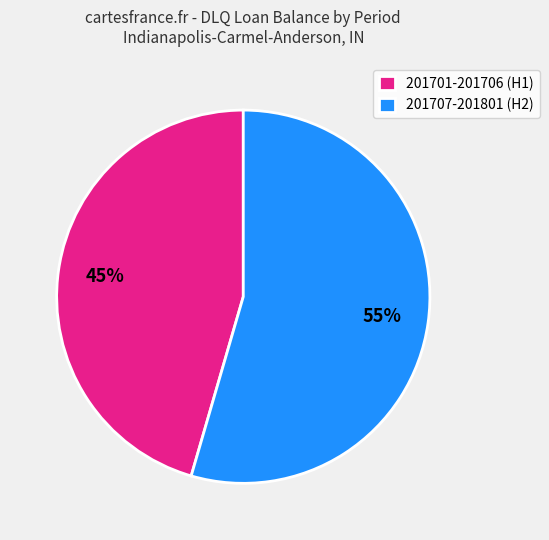

Rank the categories by value from lowest to highest.

201701-201706 (H1), 201707-201801 (H2)